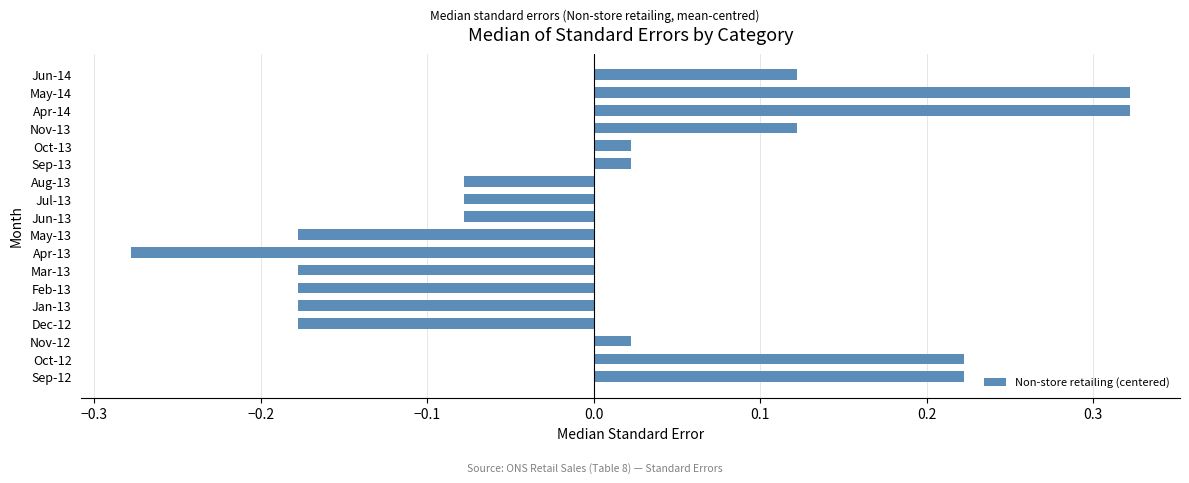

Which label corresponds to the smallest value in the chart?

Apr-13